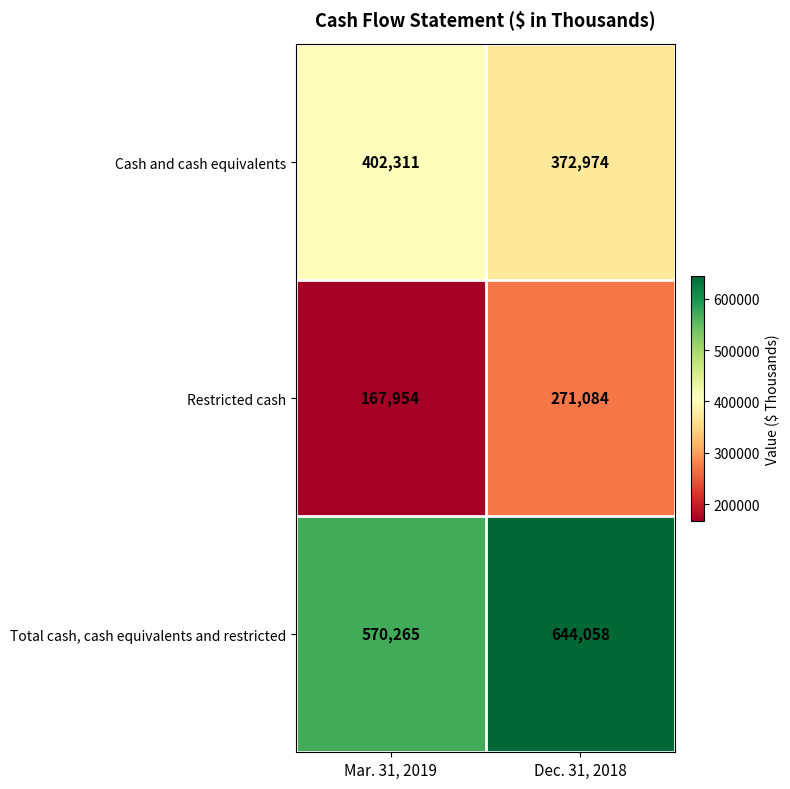

Reading left to right, list all the values displayed in this chart.

Cash and cash equivalents: 402311	372974
Restricted cash: 167954	271084
Total cash, cash equivalents and restricted: 570265	644058